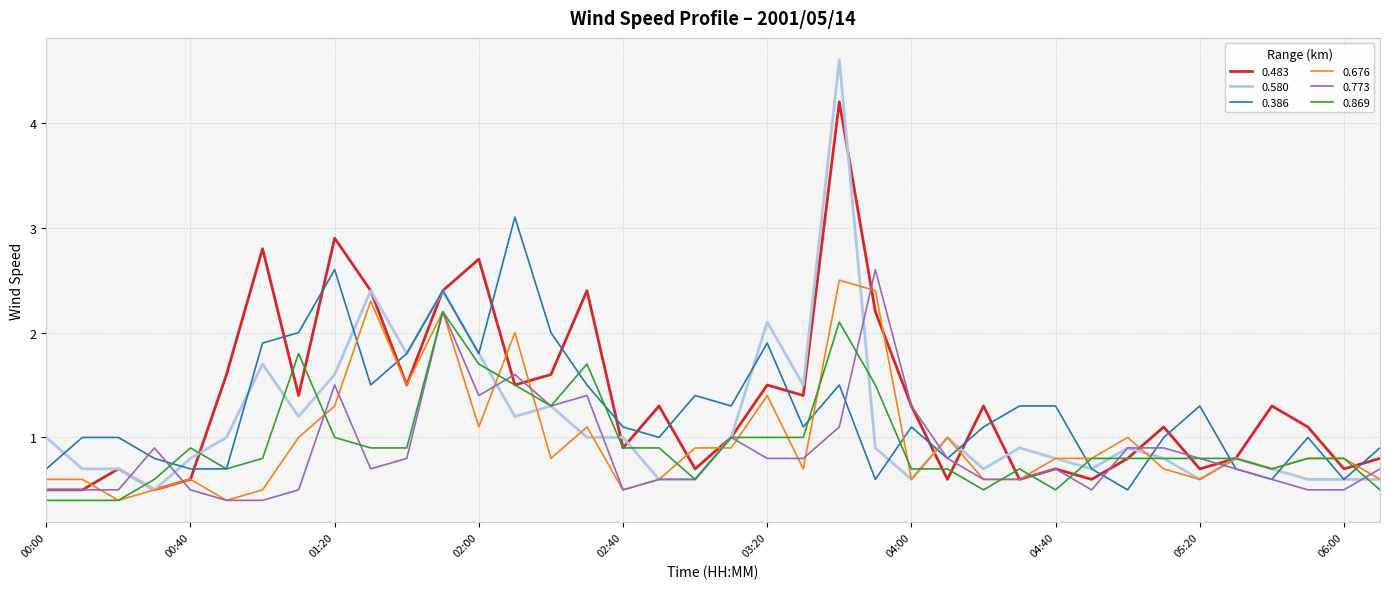

What are all the series names shown in the legend?

0.483, 0.580, 0.386, 0.676, 0.773, 0.869